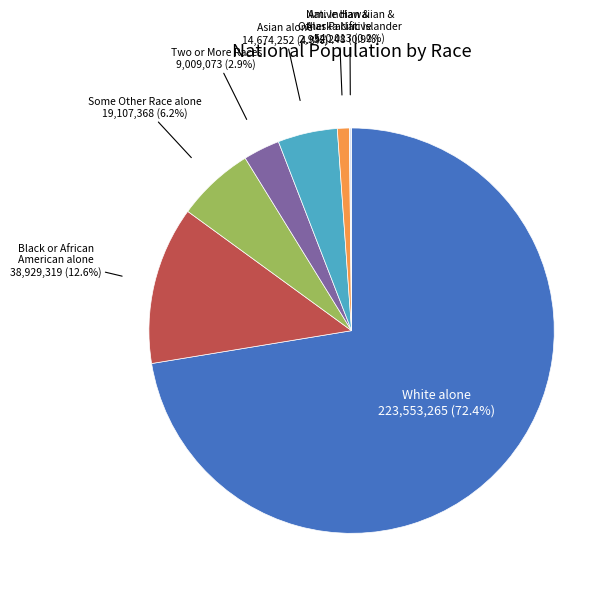

Is there a majority slice in this chart?

Yes